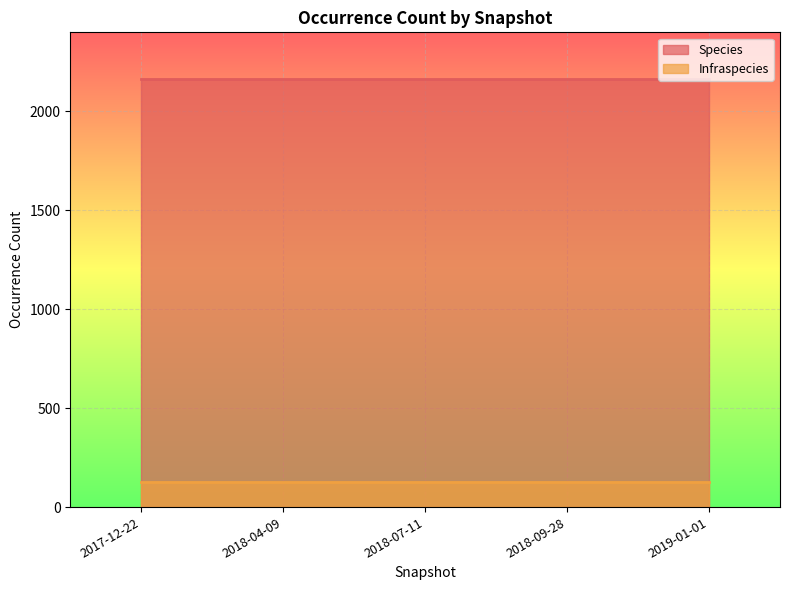

Read the Species value at 2018-09-28.

2162